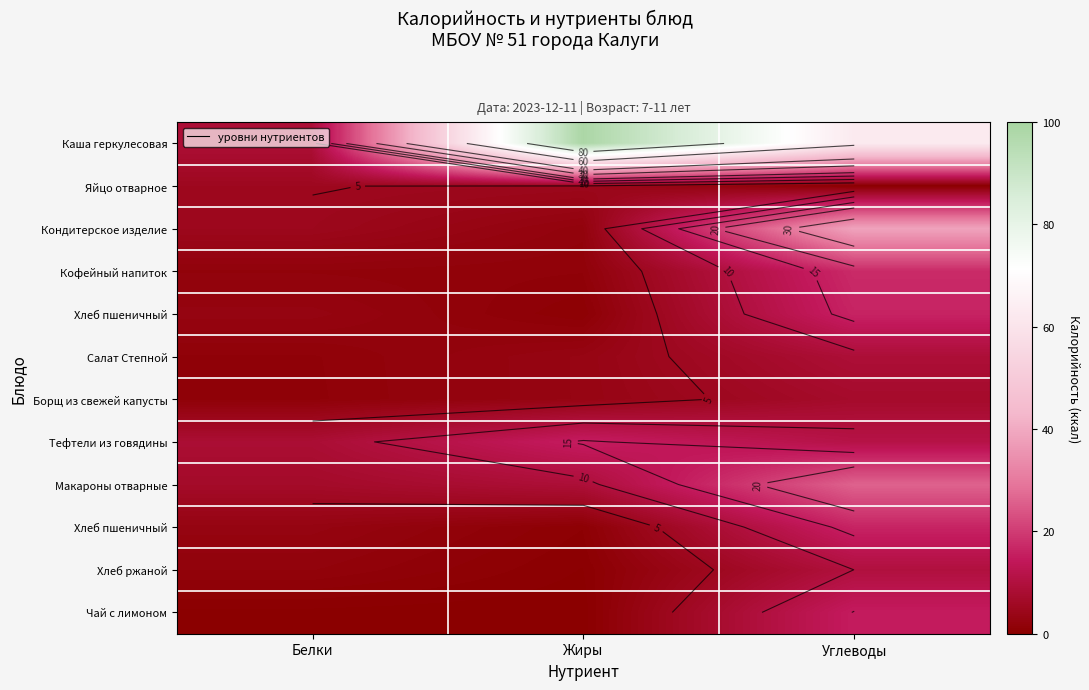

At which category is the sum across all series the highest?

Углеводы